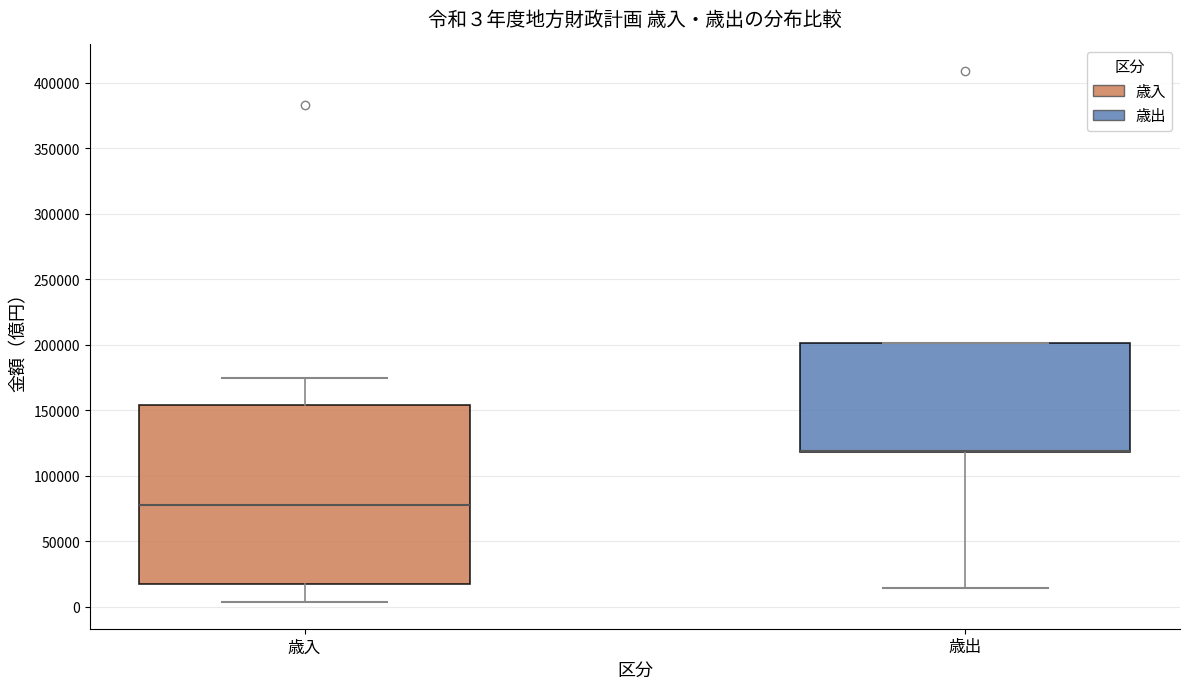

Comparing the boxes themselves (not the whiskers), which one is the tallest?

歳入